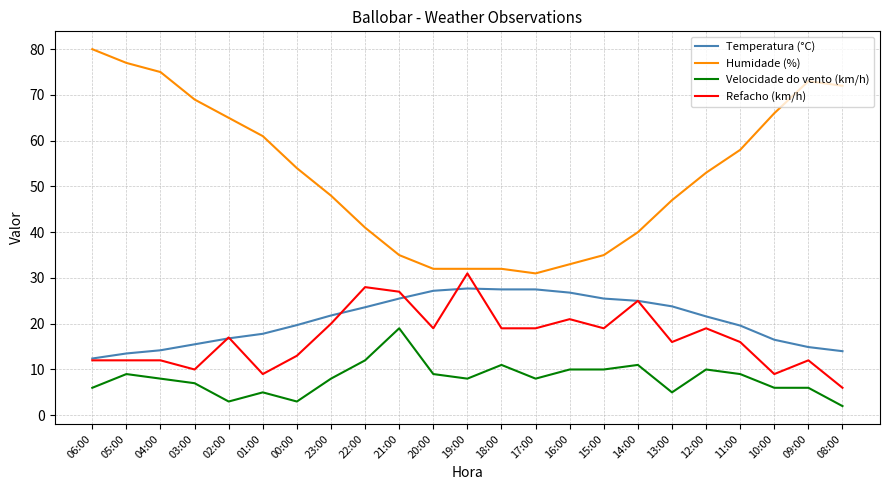

True or false: Humidade (%) and Refacho (km/h) intersect in this chart.

False